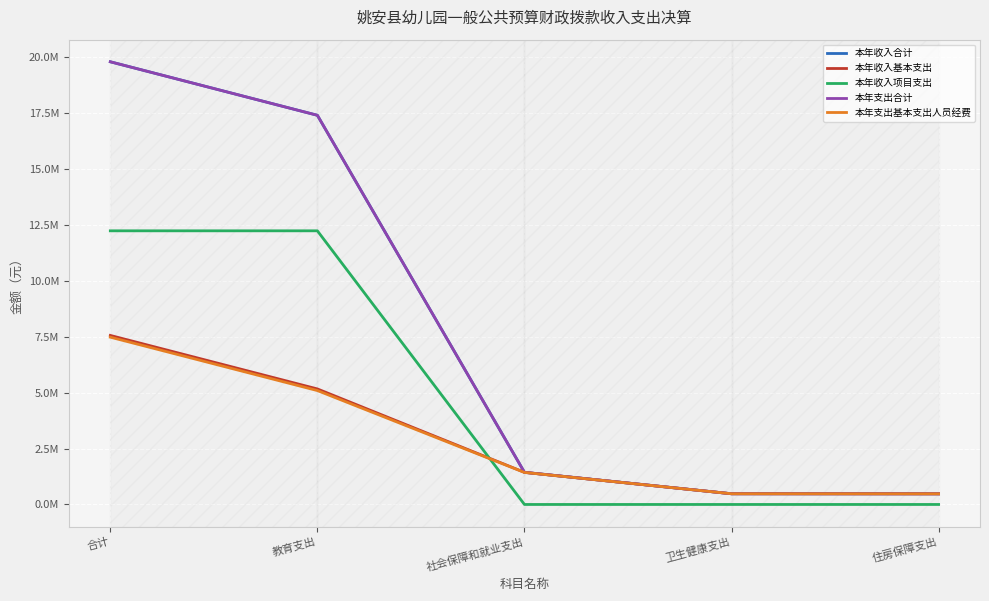

Is this an area chart (filled region under the line)?

No